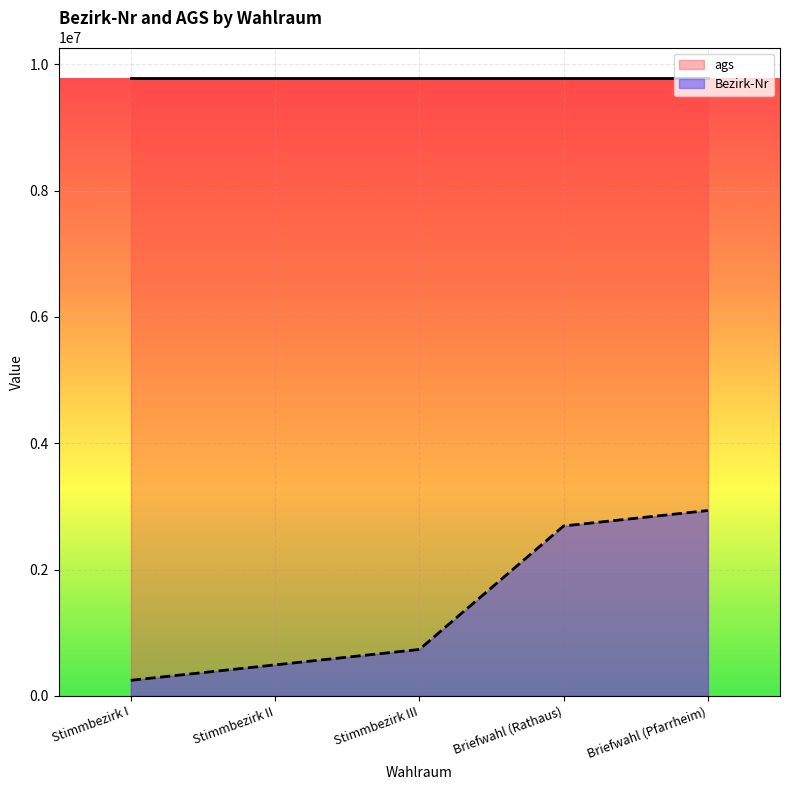

At which label does Bezirk-Nr reach its minimum?

Stimmbezirk I